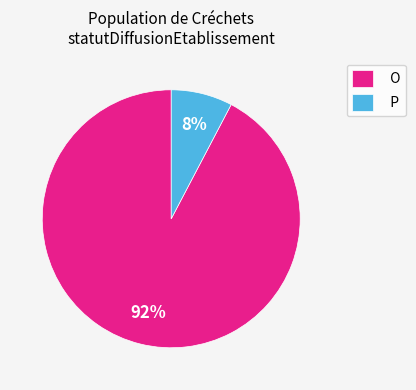

Is it true that P is 21% of the pie?

False